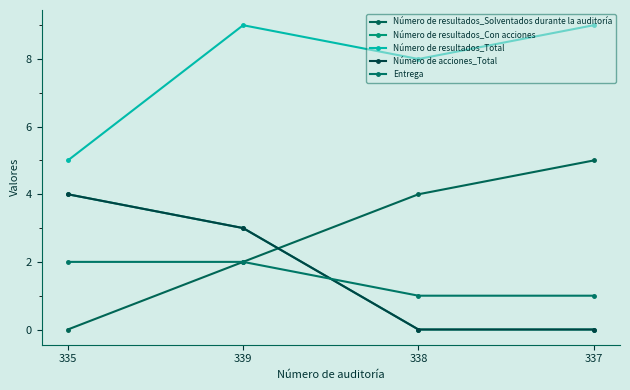

Does the chart have visible grid lines?

No